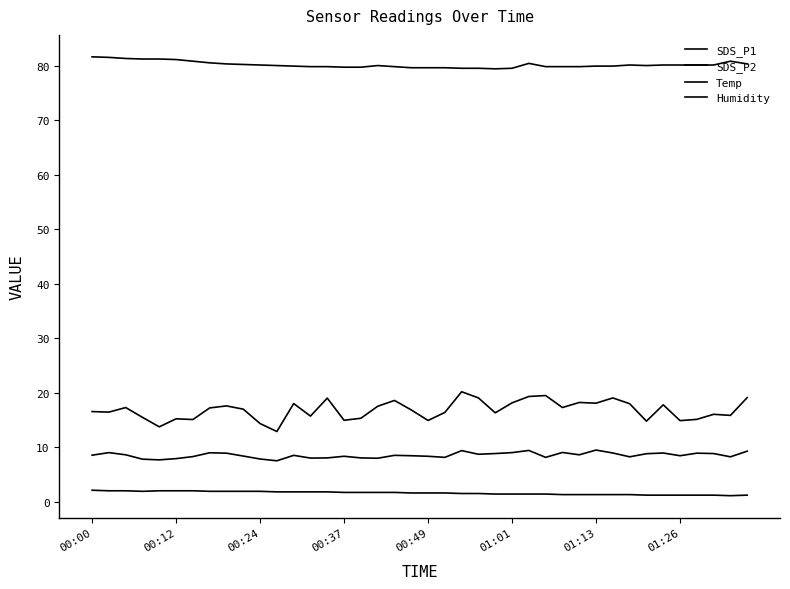

How many lines are shown in the chart?

4